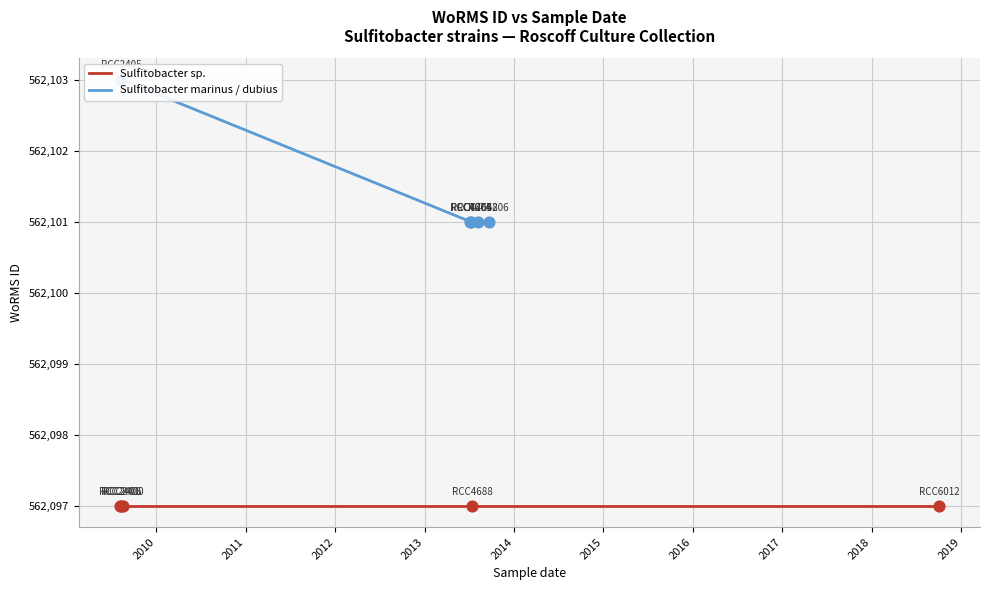

At how many categories does at least one series exceed 562100?

5